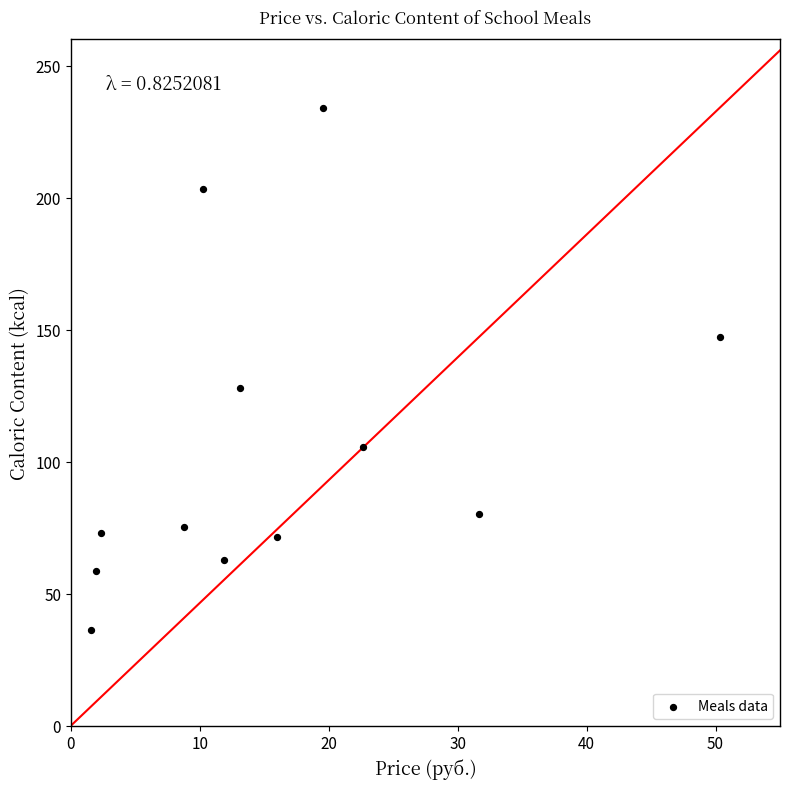

What Y value in the scatter plot is closest to 135?

127.8